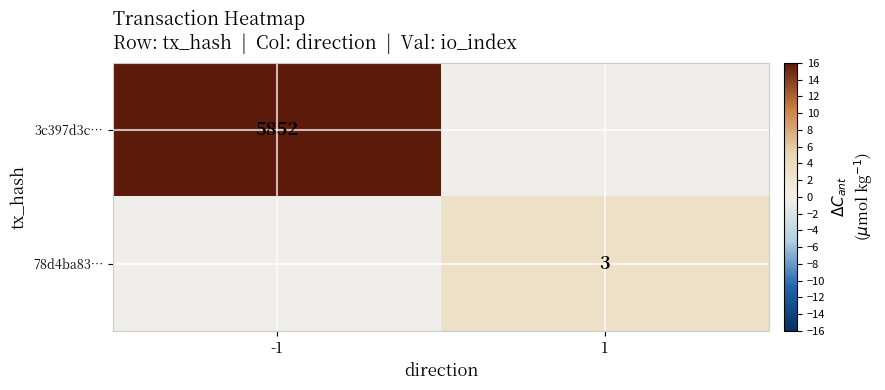

The value of 3c397d3c… at -1 is 9893.5. True or false?

False